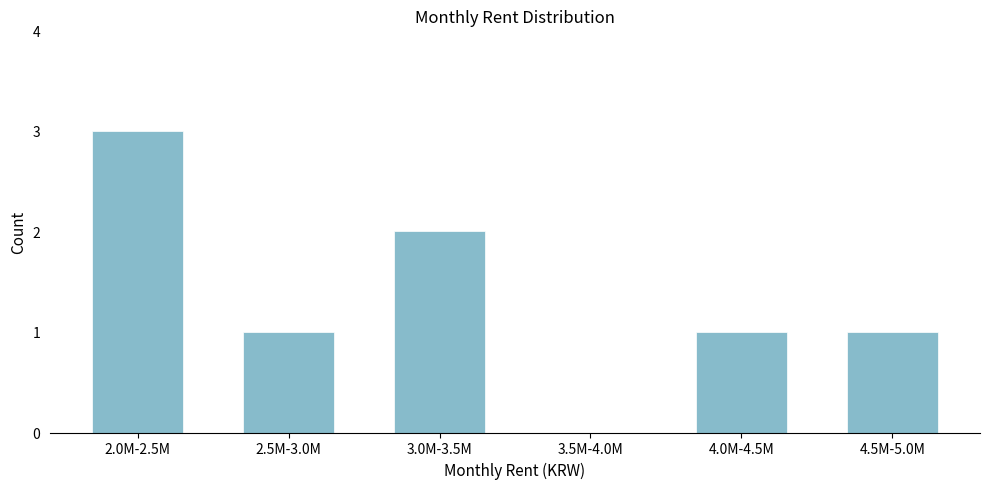

Reading right to left, list all the values displayed in this chart.

4.5M-5.0M=1	4.0M-4.5M=1	3.5M-4.0M=0	3.0M-3.5M=2	2.5M-3.0M=1	2.0M-2.5M=3